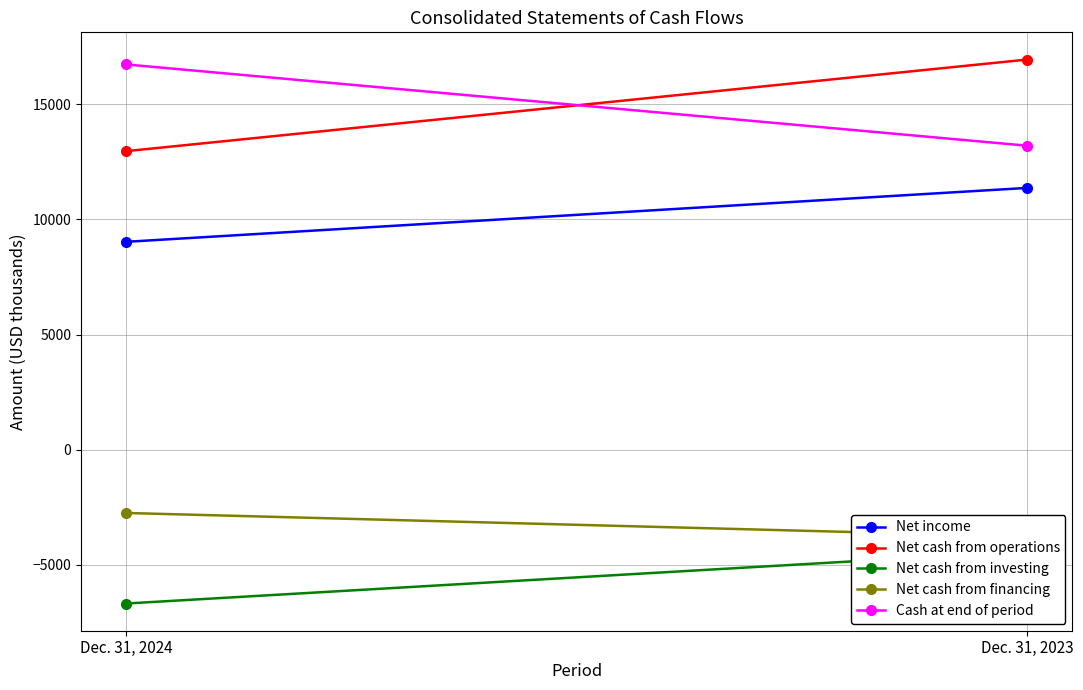

The value of Net income at Dec. 31, 2023 is 11367. True or false?

True